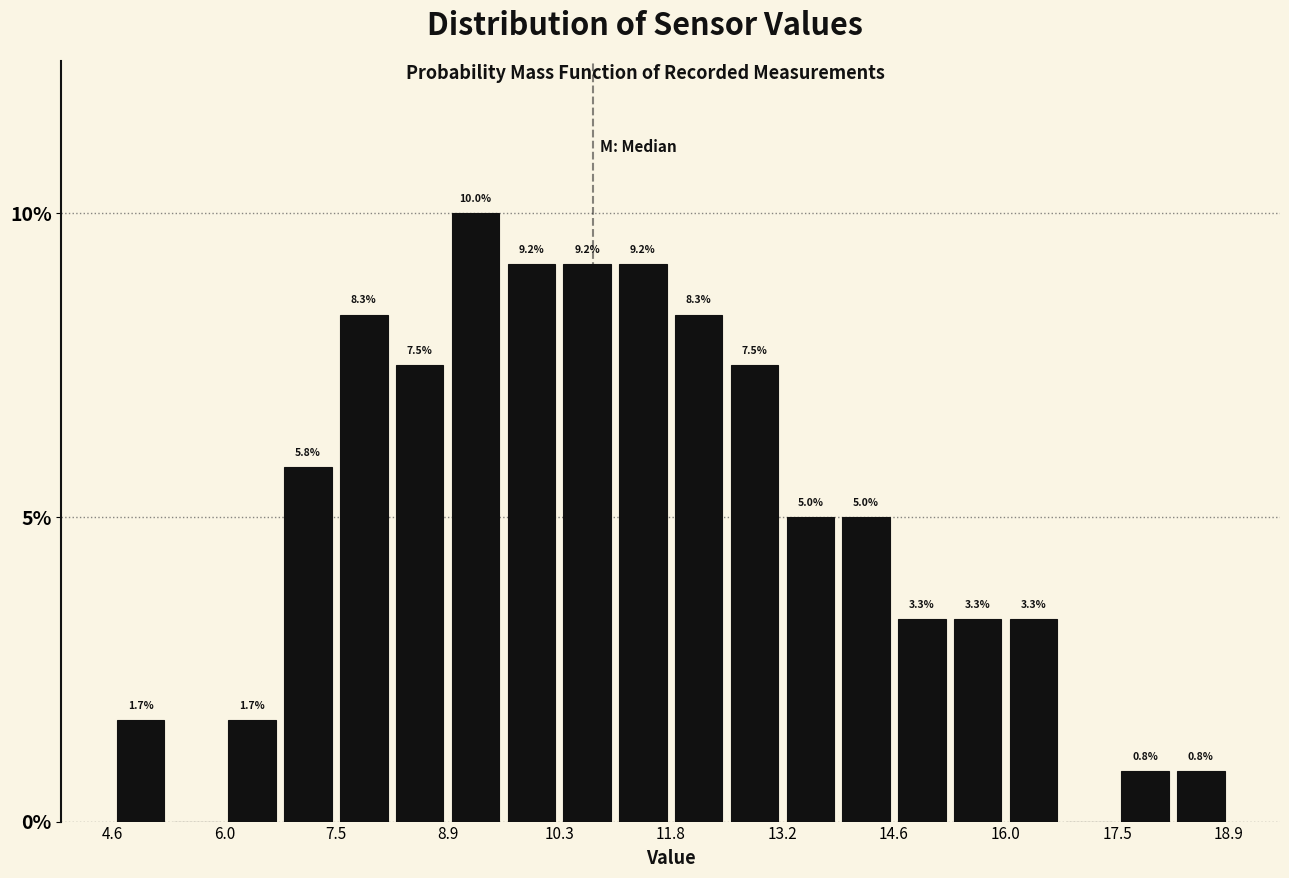

Read against the x-axis, roughly where is the centre of the tallest bar?

9.2